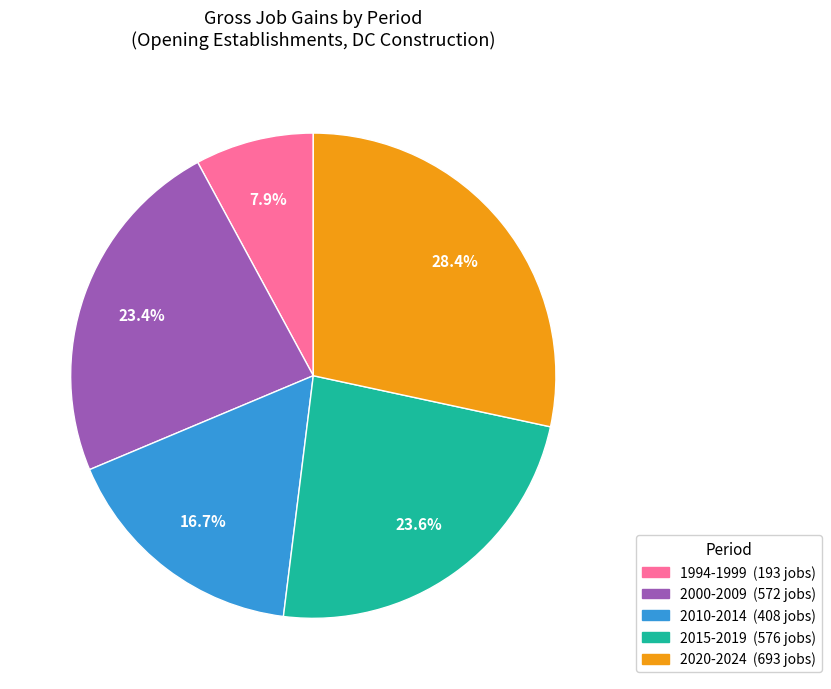

Is there any slice that represents more than half of the pie?

No